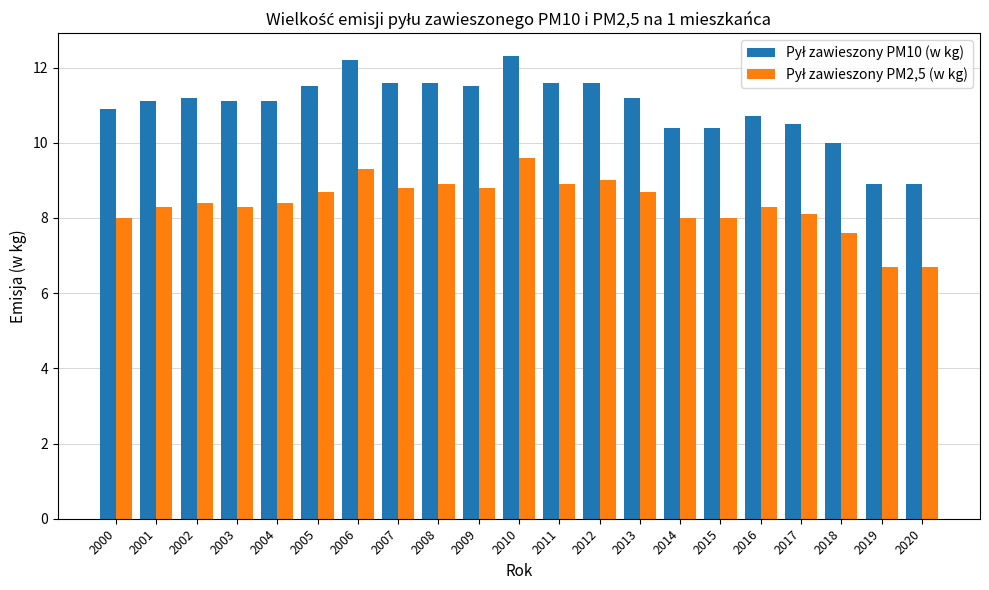

What is the maximum value shown in the chart?

12.3